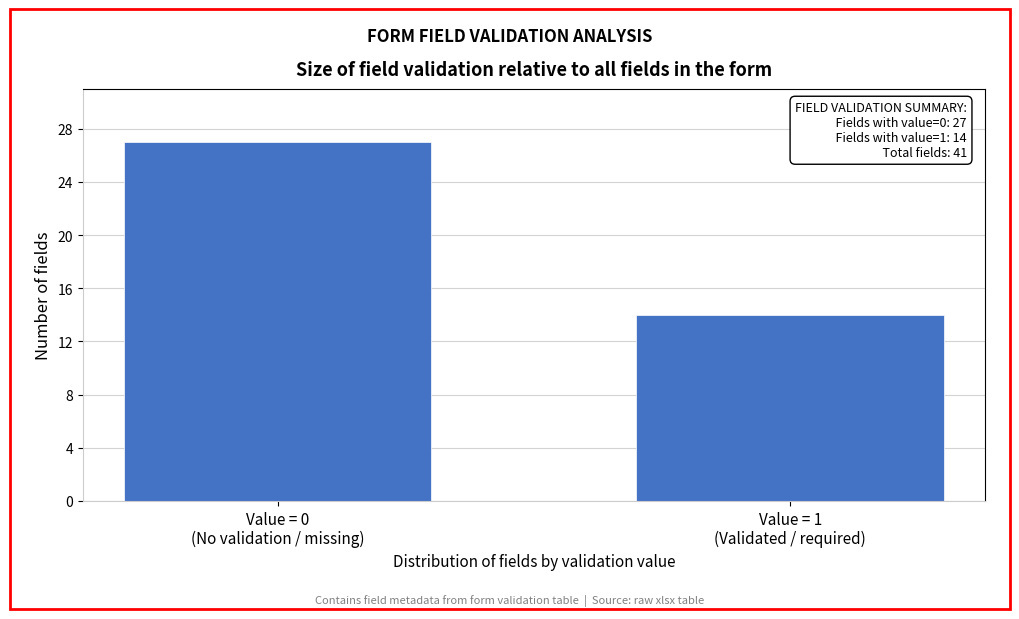

Reading right to left, transcribe all the data shown in this chart.

14	27